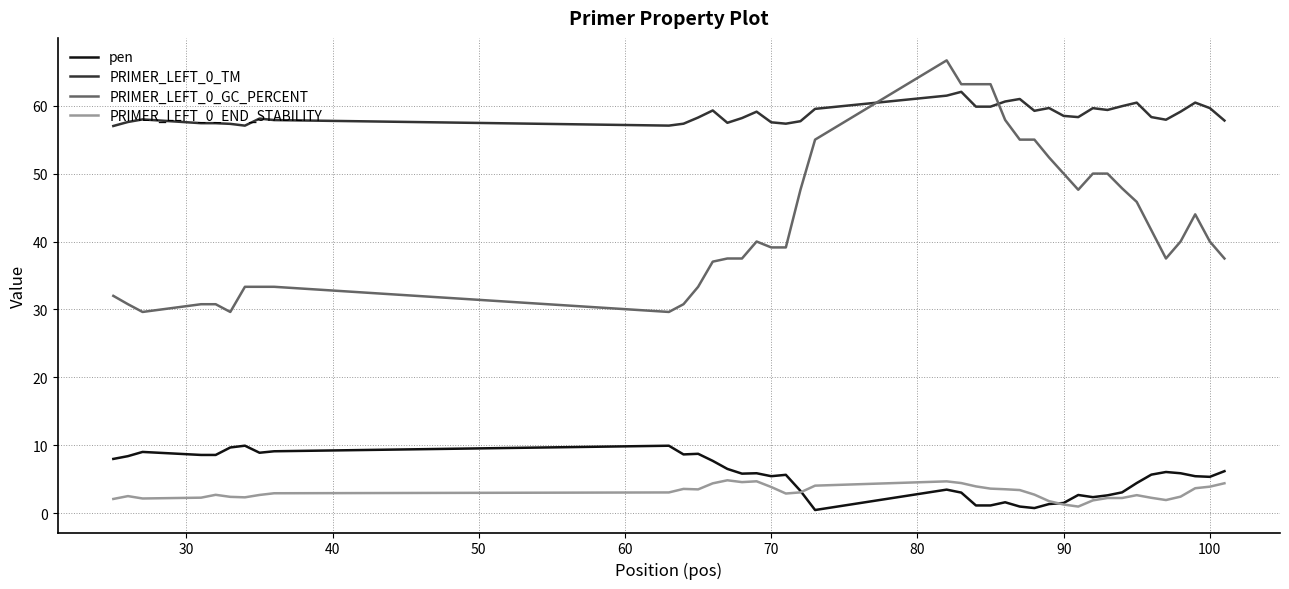

Which series has the largest range (max minus min)?

PRIMER_LEFT_0_GC_PERCENT